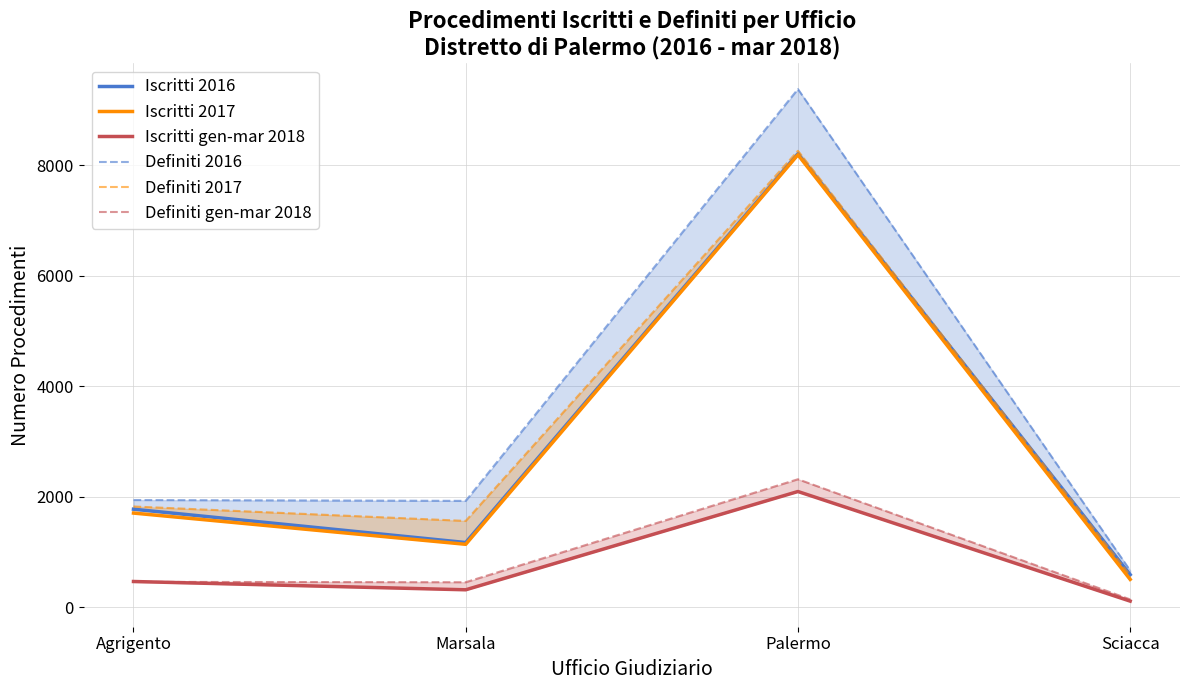

What is the maximum value for Iscritti 2016?

8206